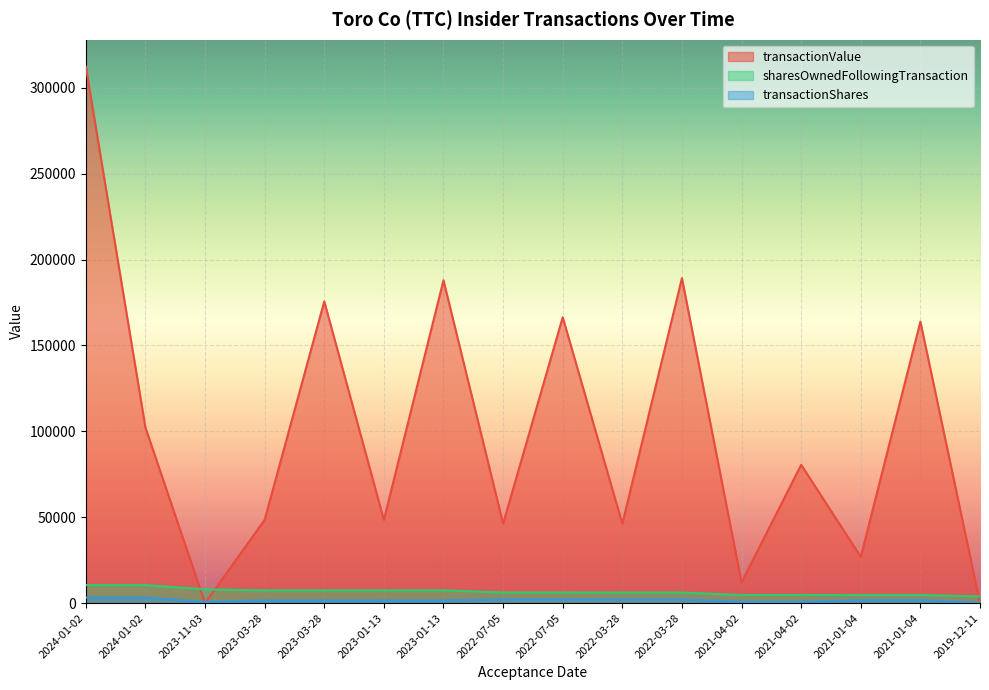

List the series in order of their peak value, highest first.

transactionValue, sharesOwnedFollowingTransaction, transactionShares